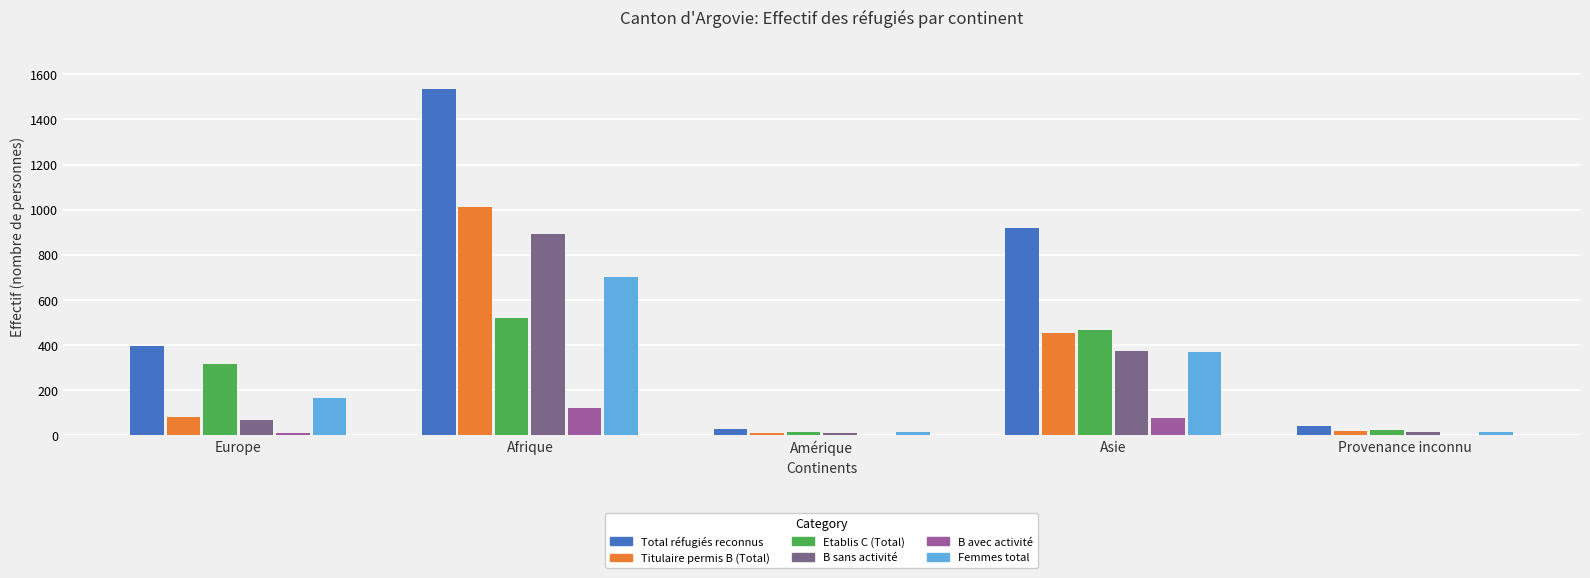

The Femmes total series shows 268 at Europe. True or false?

False